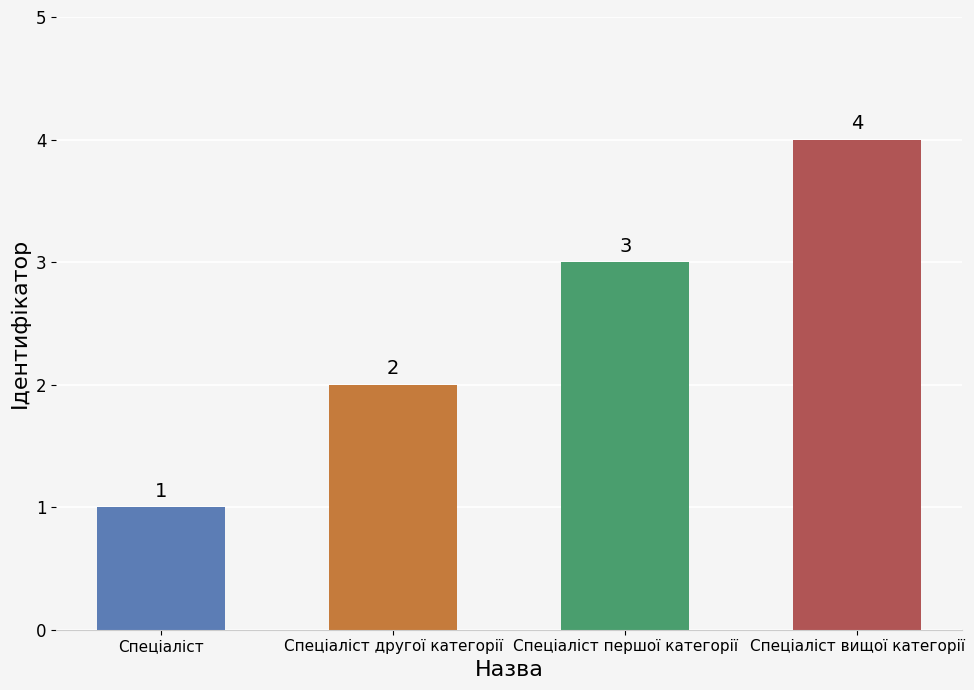

What is the minimum value shown in the chart?

1